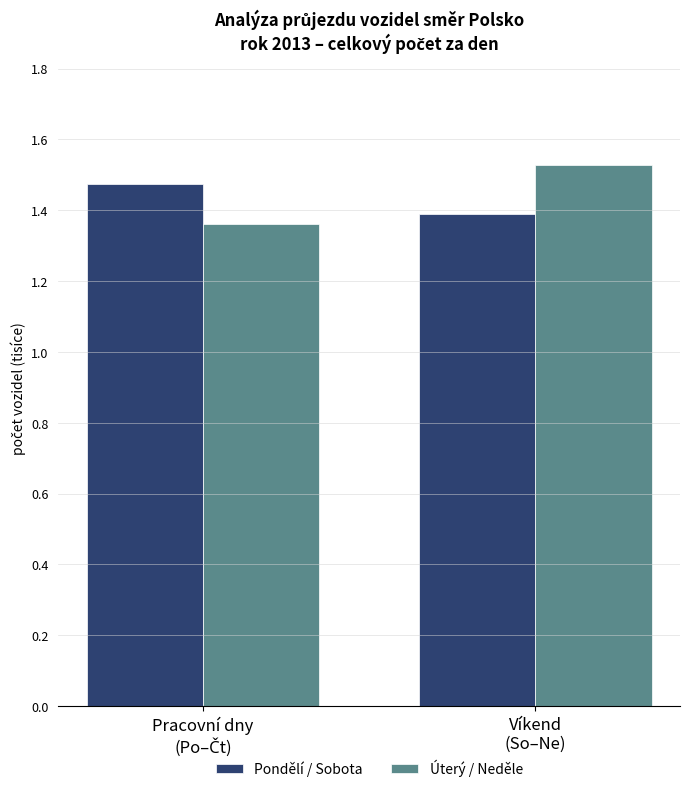

What is the minimum value for Pondělí / Sobota?

1390